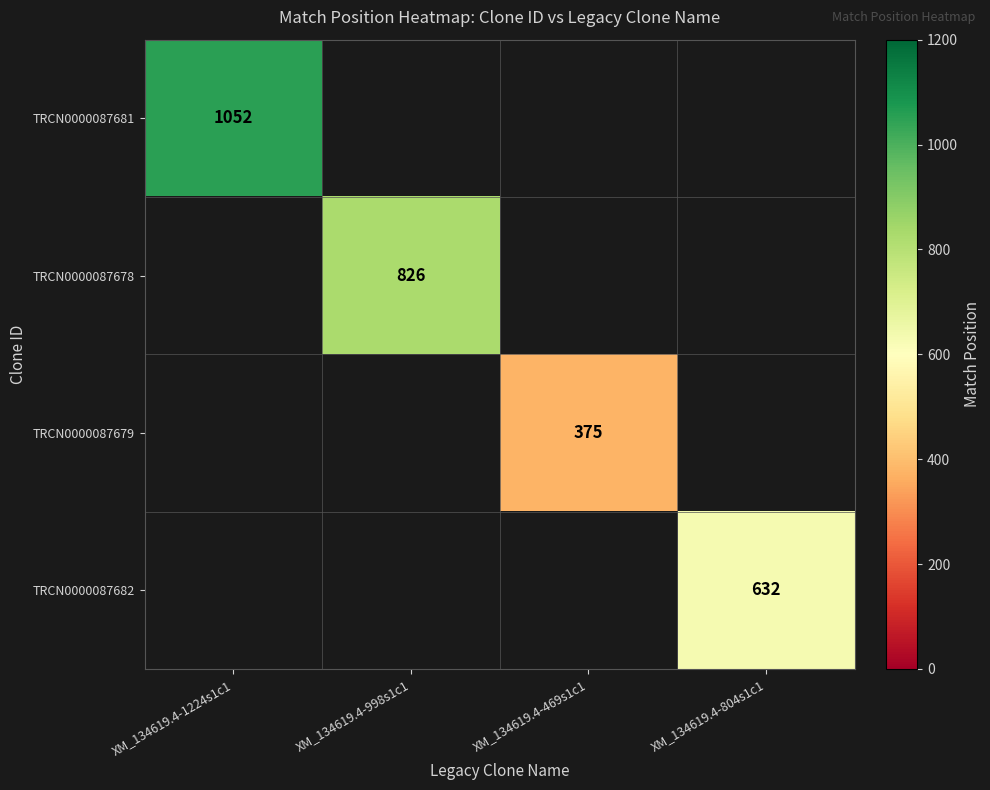

The value of TRCN0000087679 at XM_134619.4-469s1c1 is 176. True or false?

False